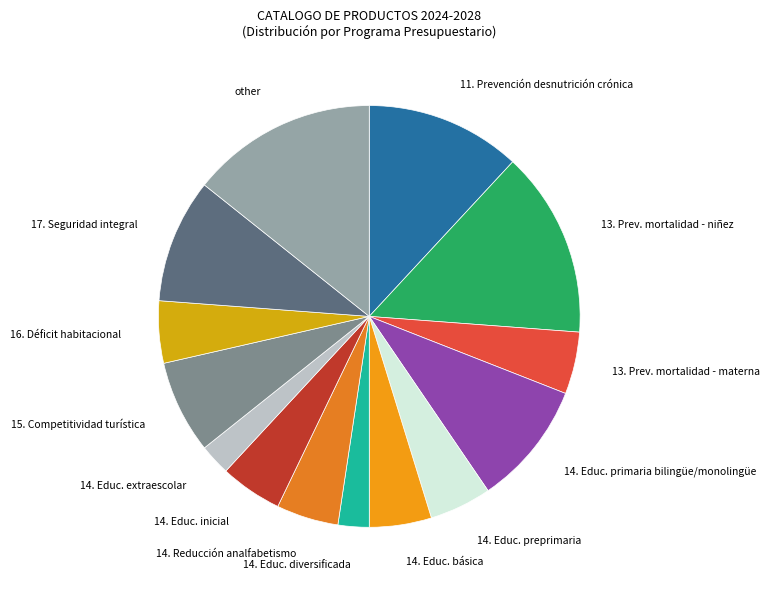

Does 14. Educ. primaria bilingüe/monolingüe represent more than half of the total?

No